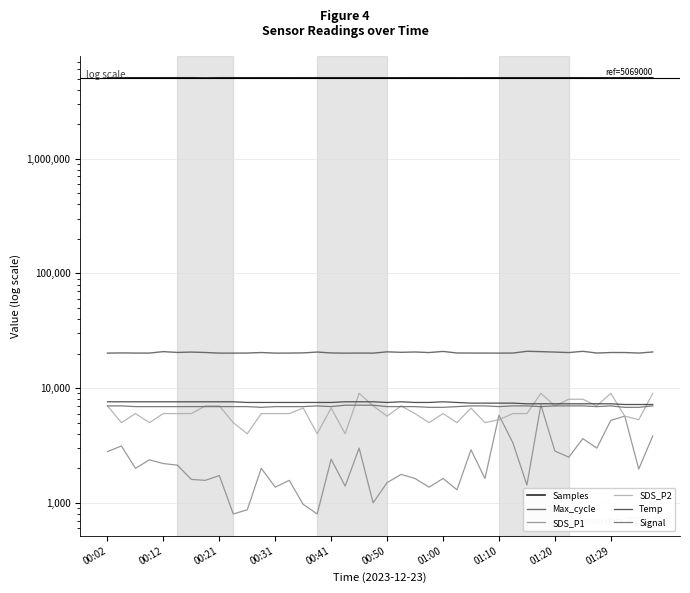

What is the difference between the maximum and second lowest values in the SDS_P2 series?

5000.0